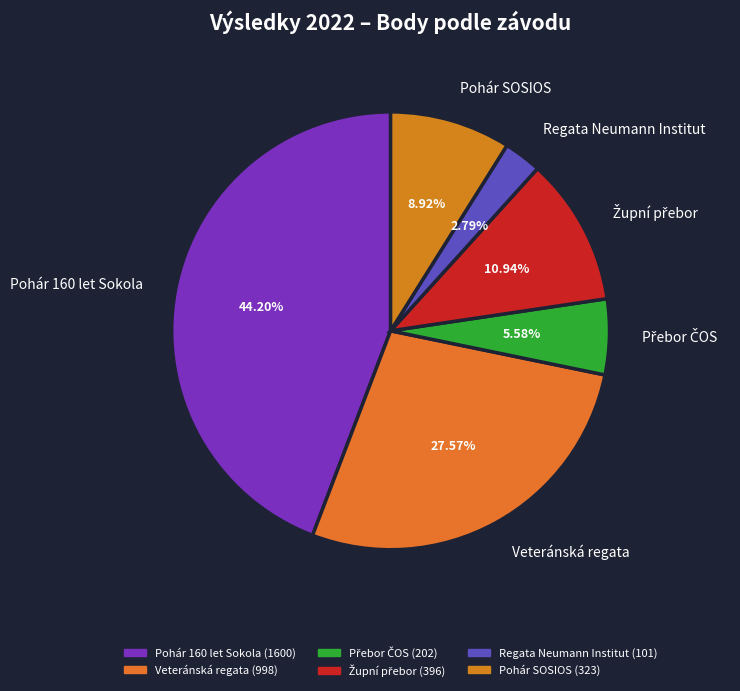

Which has a higher value, Regata Neumann Institut or Veteránská regata?

Veteránská regata